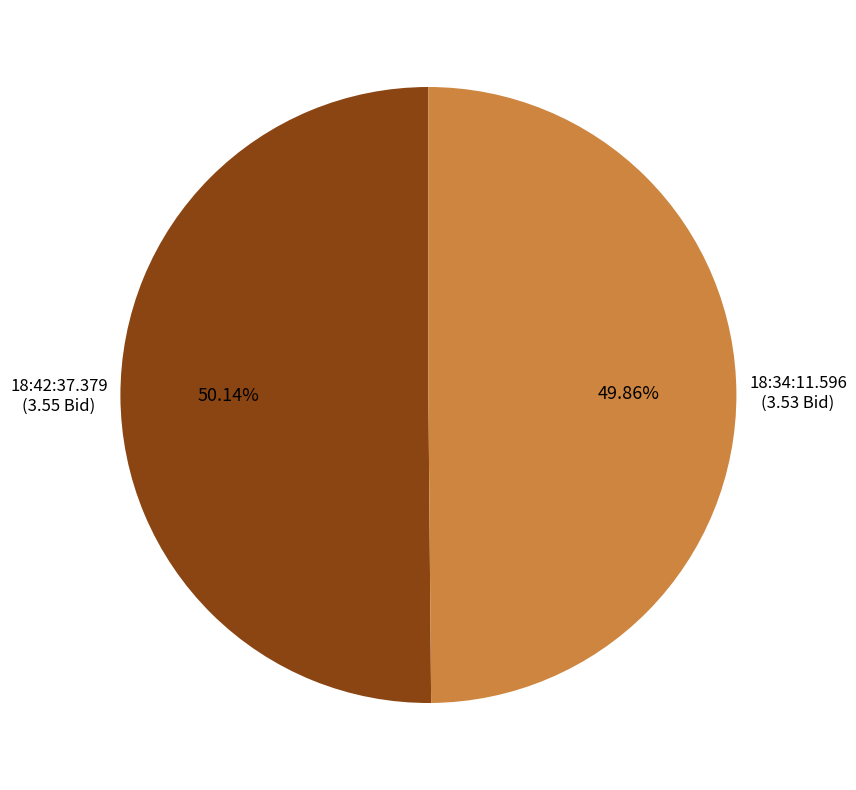

Approximately how many times larger is the value at 18:34:11.596 compared to 18:42:37.379?

1.0